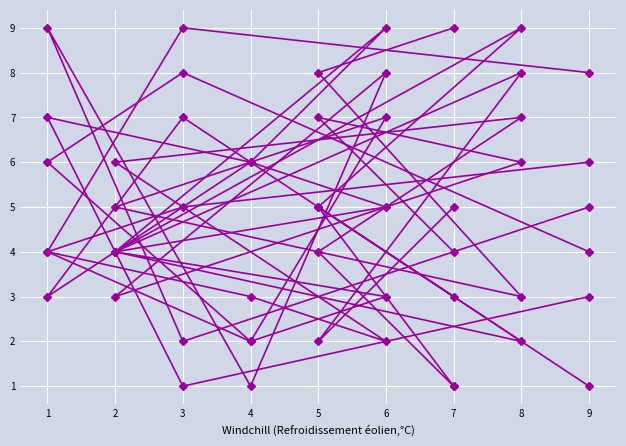

How many lines are shown in the chart?

6